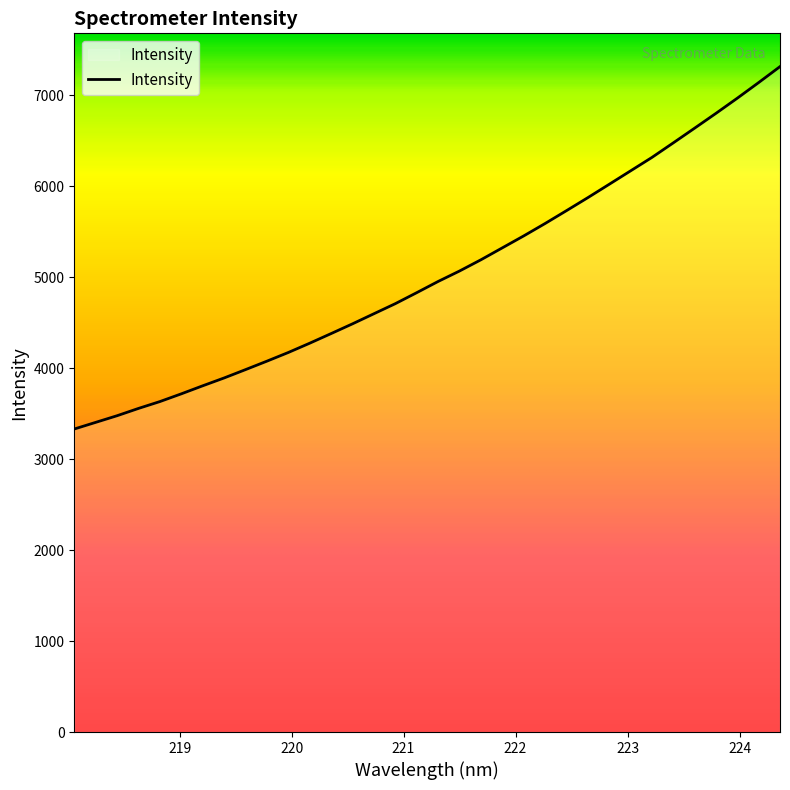

What is the difference between the maximum and minimum values?

3983.6